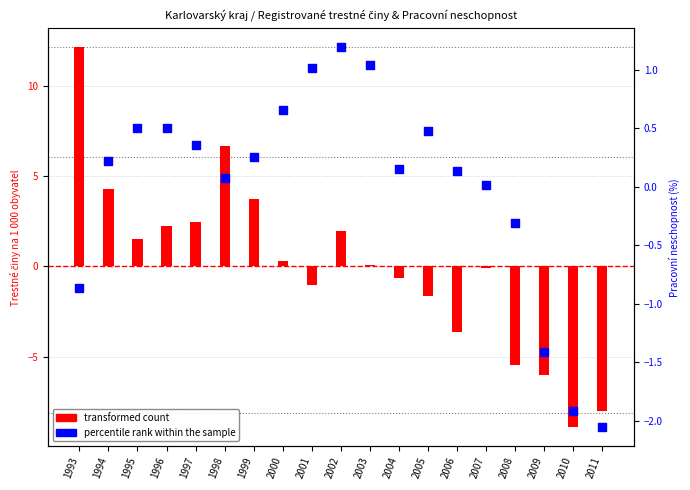

Which series reaches the maximum Y coordinate?

transformed count